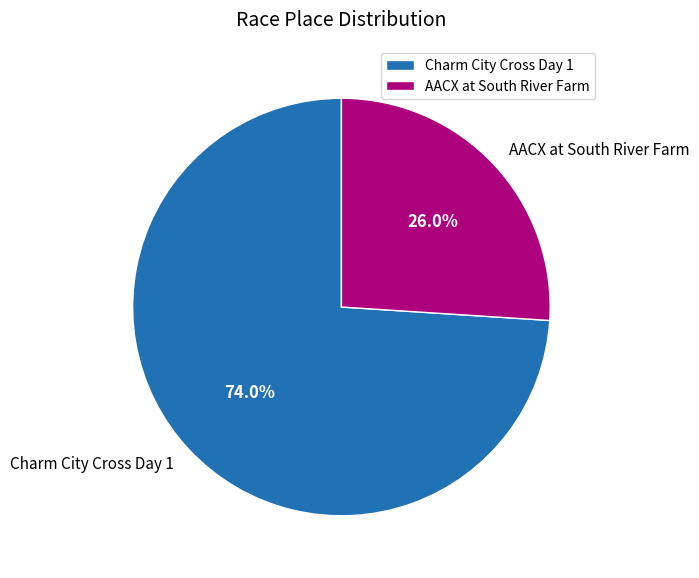

Which has a higher value, Charm City Cross Day 1 or AACX at South River Farm?

Charm City Cross Day 1